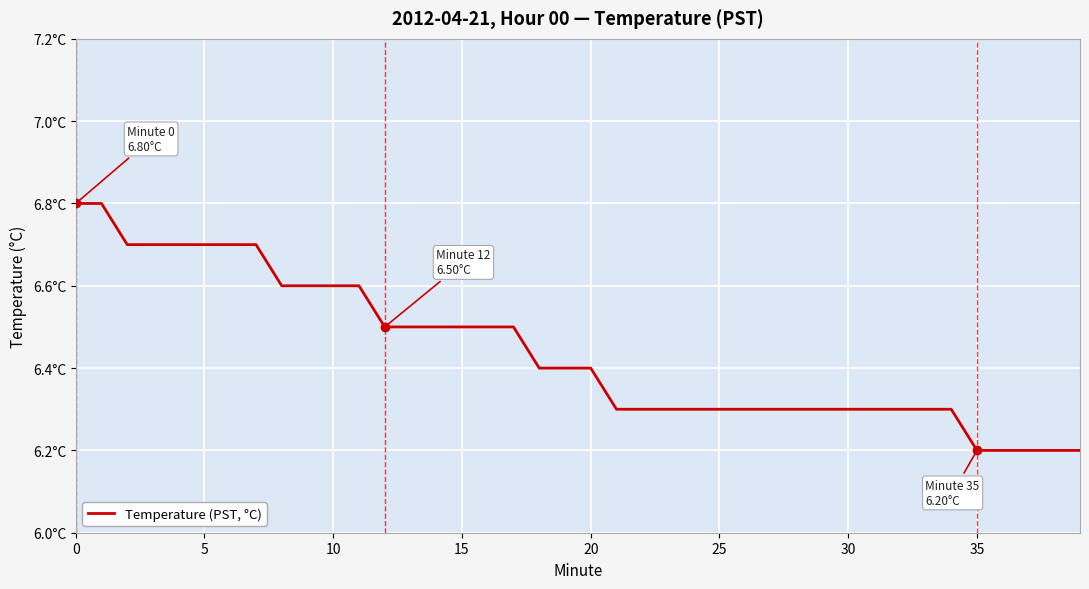

Does the chart have visible grid lines?

Yes